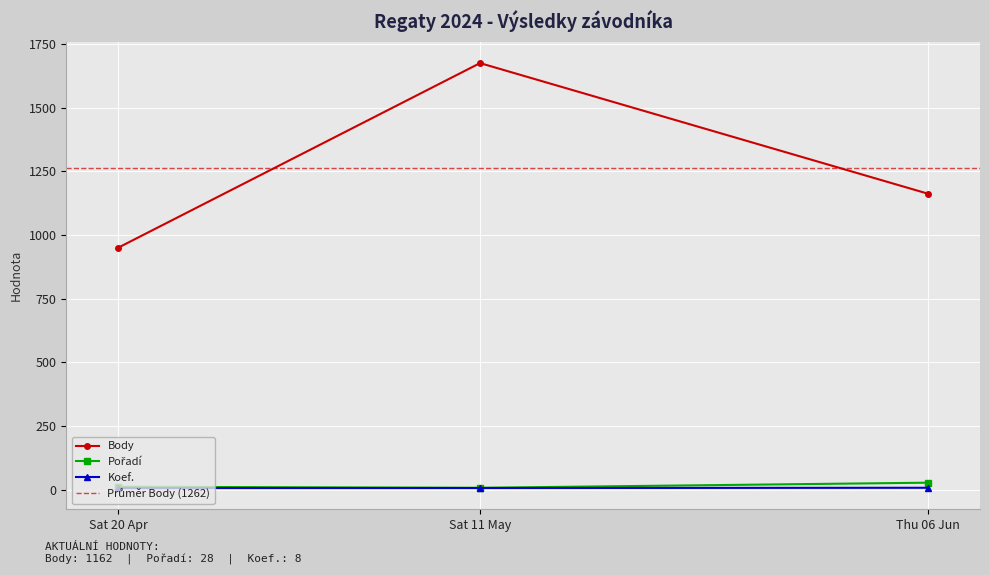

What is the lowest value of the Koef. series?

7